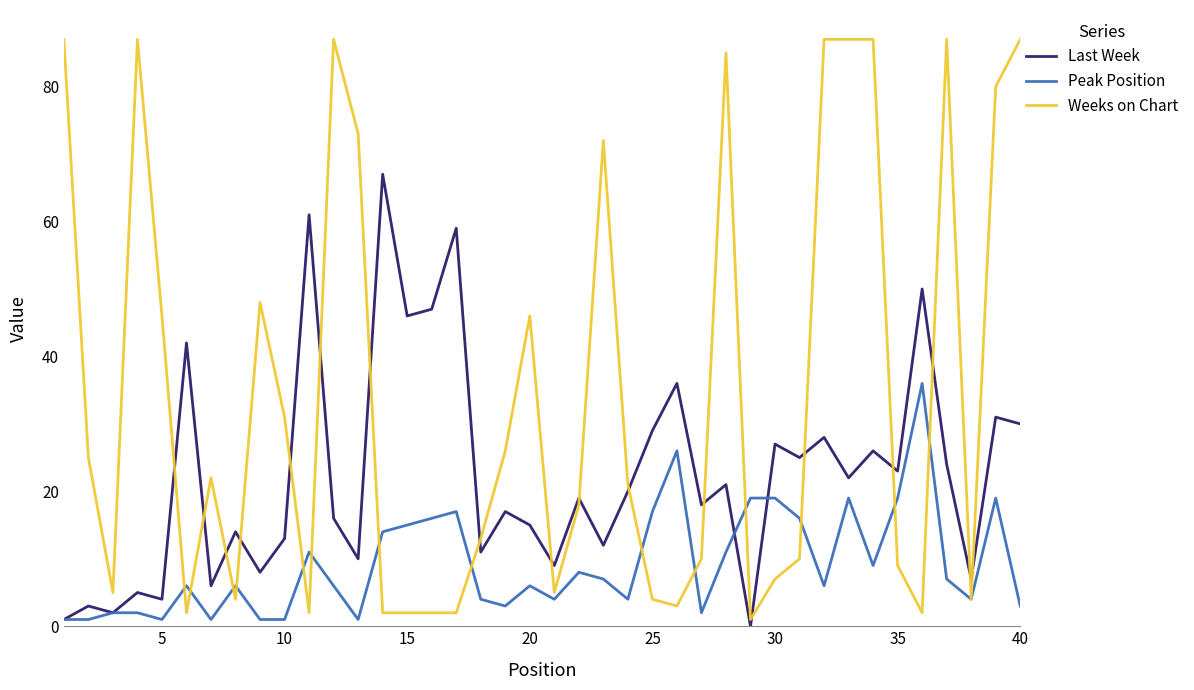

Which series has the largest total across all categories?

Weeks on Chart